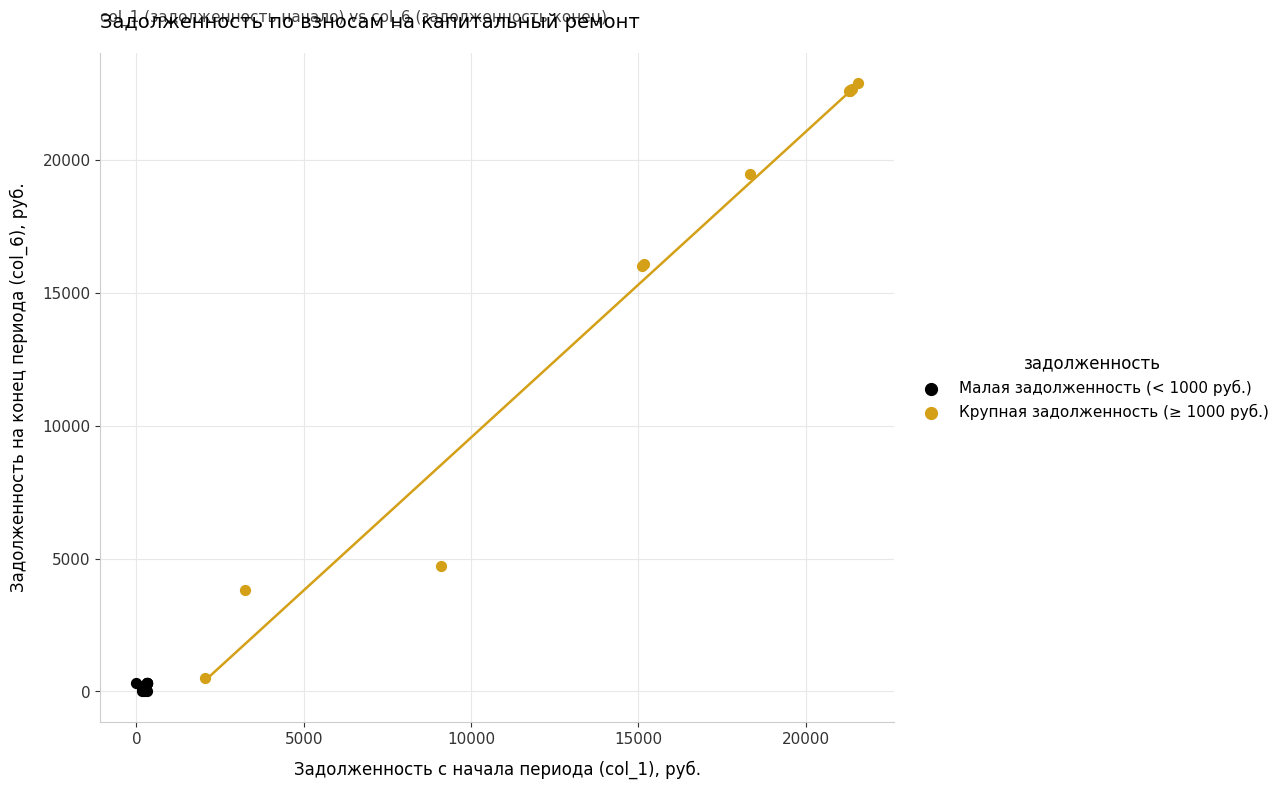

Which series has the widest spread of Y values?

Крупная задолженность (≥ 1000 руб.)